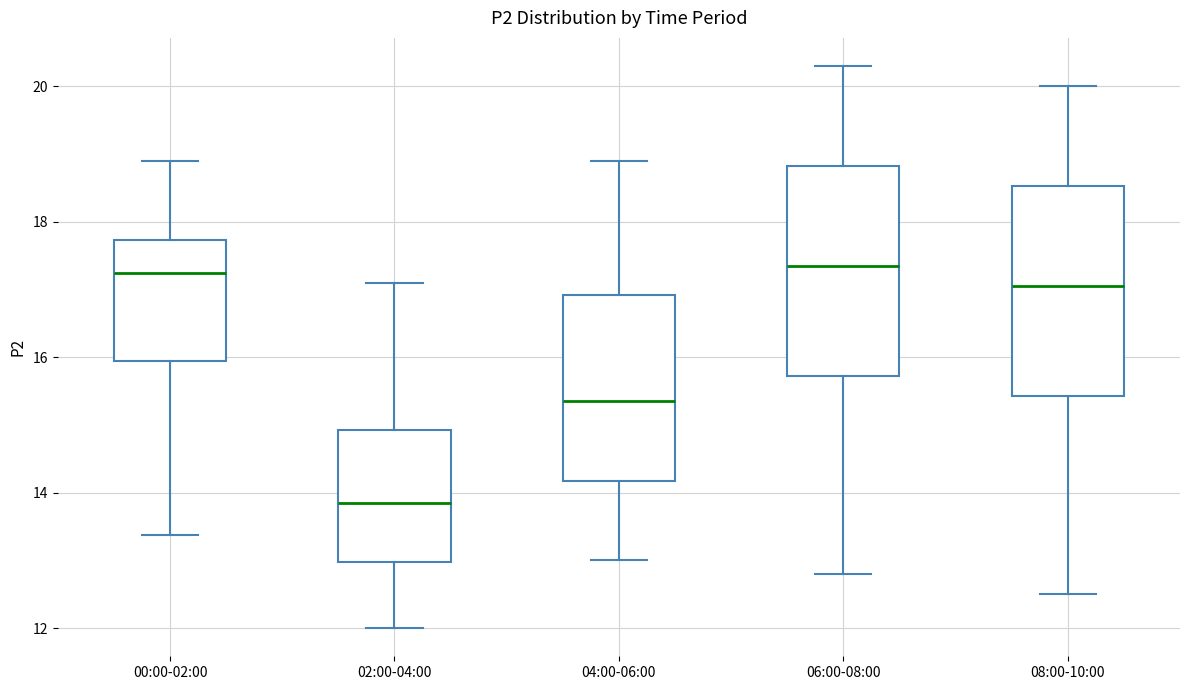

Where is the lower edge of the box for 08:00-10:00 on the y-axis? The values are not printed on the chart, so give them approximately, as read against the axis.

15.4